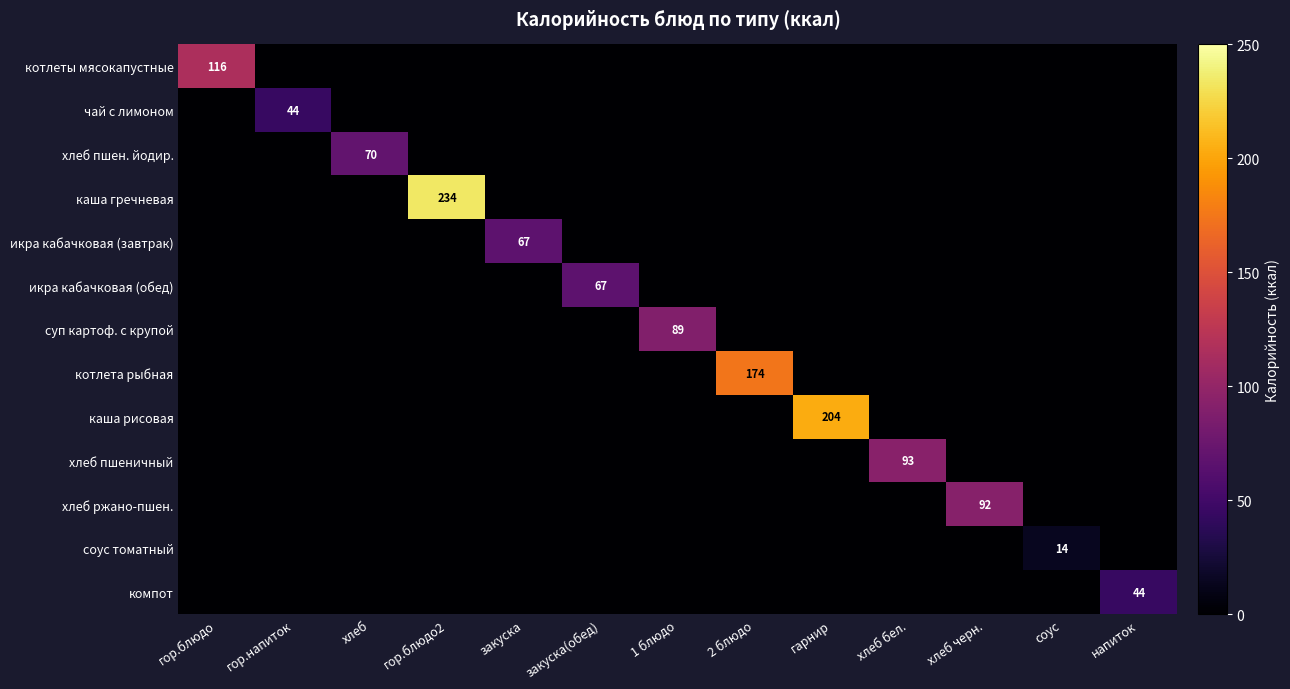

Is it true that компот equals 44 at напиток?

True